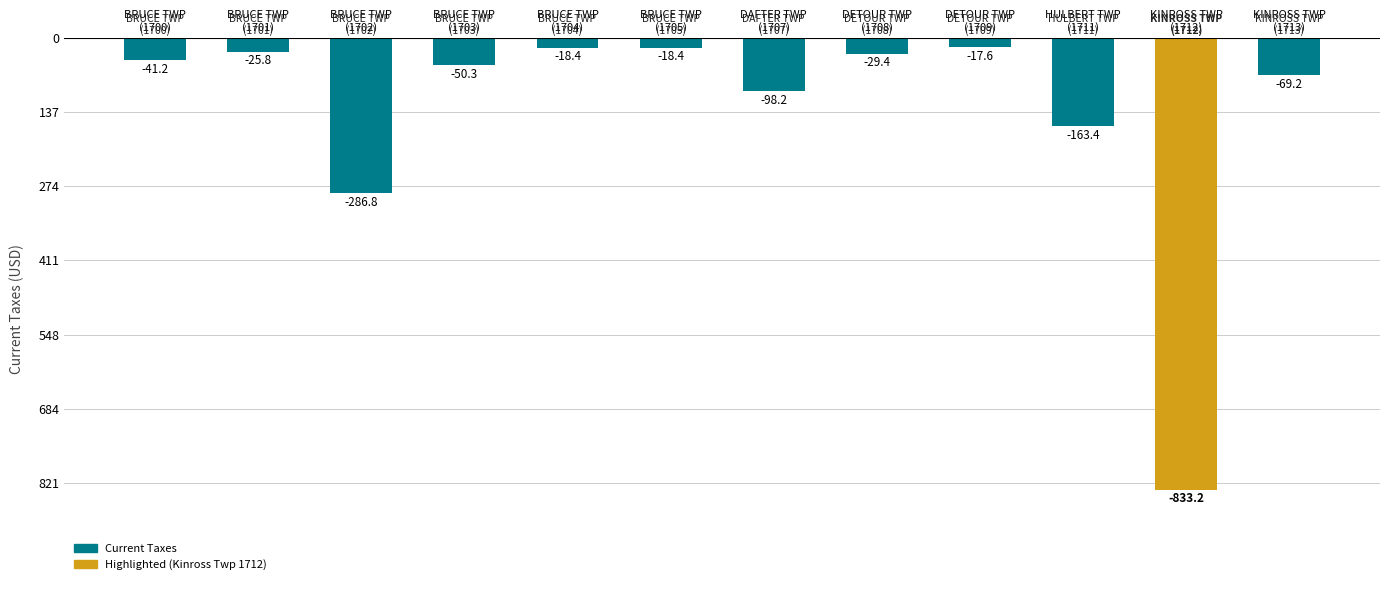

How many bars are there in total?

12